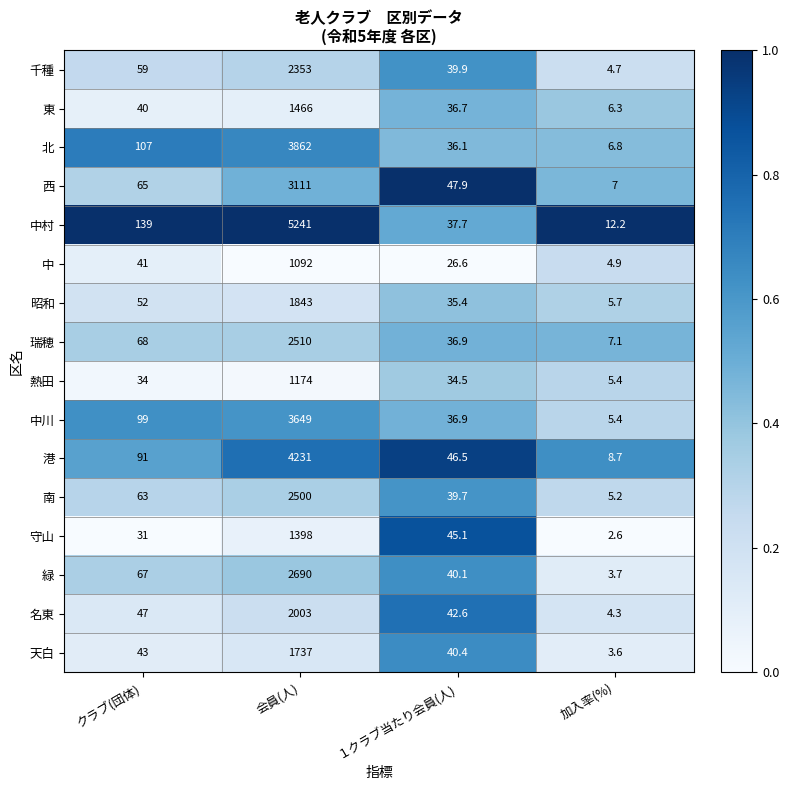

Is it true that 千種 equals 1171.8 at 会員(人)?

False